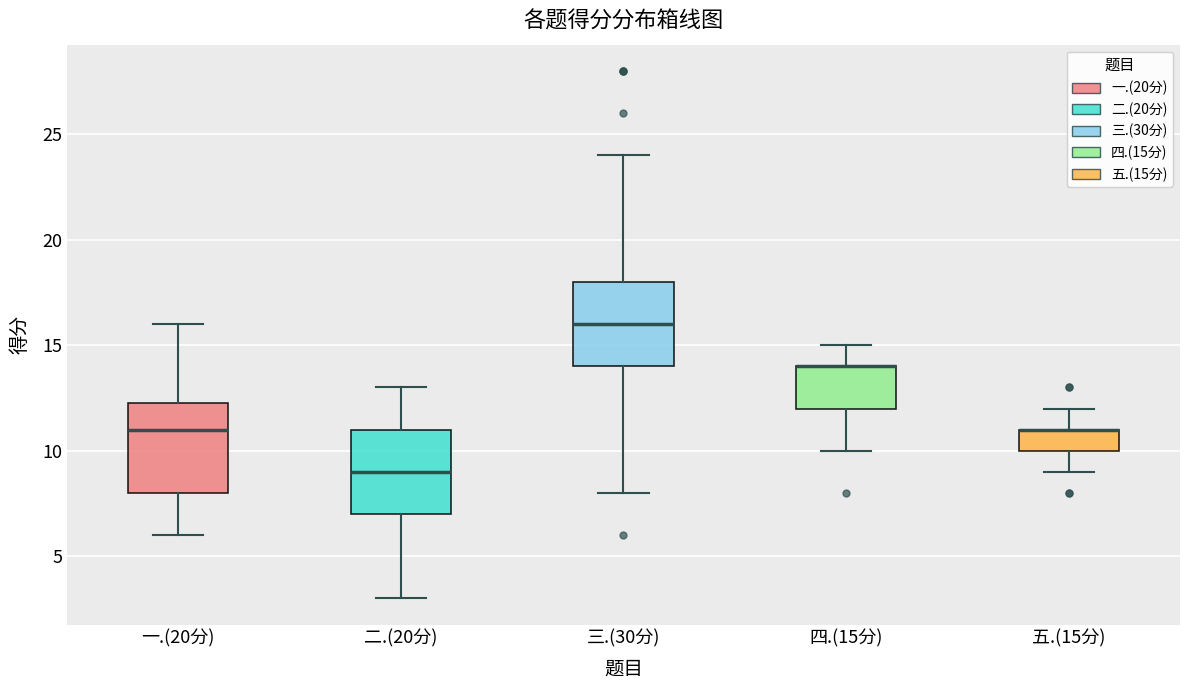

Reading left to right, transcribe this box plot: for each box, give where its median line is, the range the box spans, and where its two whiskers end, as read against the y-axis. The values are not printed on the chart, so give them approximately, as read against the axis.

一.(20分): median 11.0, box 8.0 to 12.5, whiskers 6.0 to 16.0
二.(20分): median 9.0, box 7.0 to 11.0, whiskers 3.0 to 13.0
三.(30分): median 16.0, box 14.0 to 18.0, whiskers 8.0 to 24.0
四.(15分): median 14.0 (drawn on the box's upper edge), box 12.0 to 14.0, whiskers 10.0 to 15.0
五.(15分): median 11.0 (drawn on the box's upper edge), box 10.0 to 11.0, whiskers 9.0 to 12.0